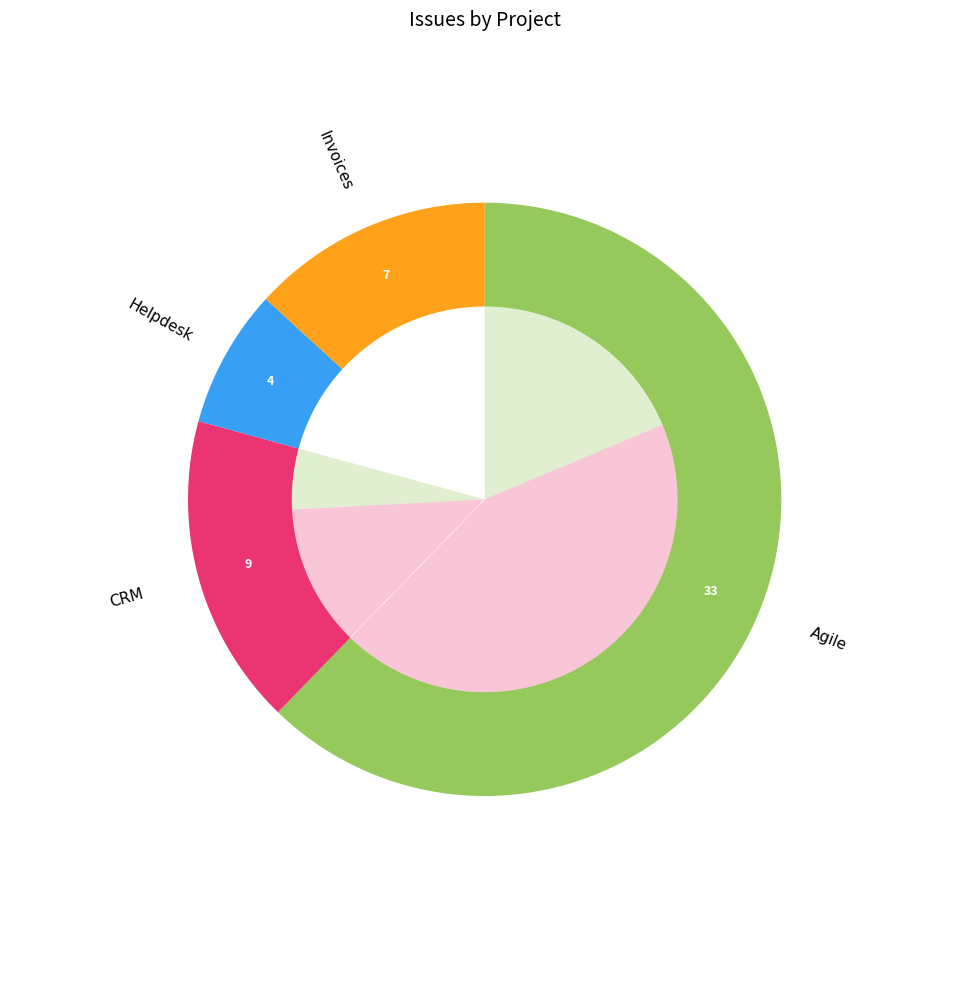

To the nearest percent, what percentage of the pie is Redmine Invoices plugin demo?

13%